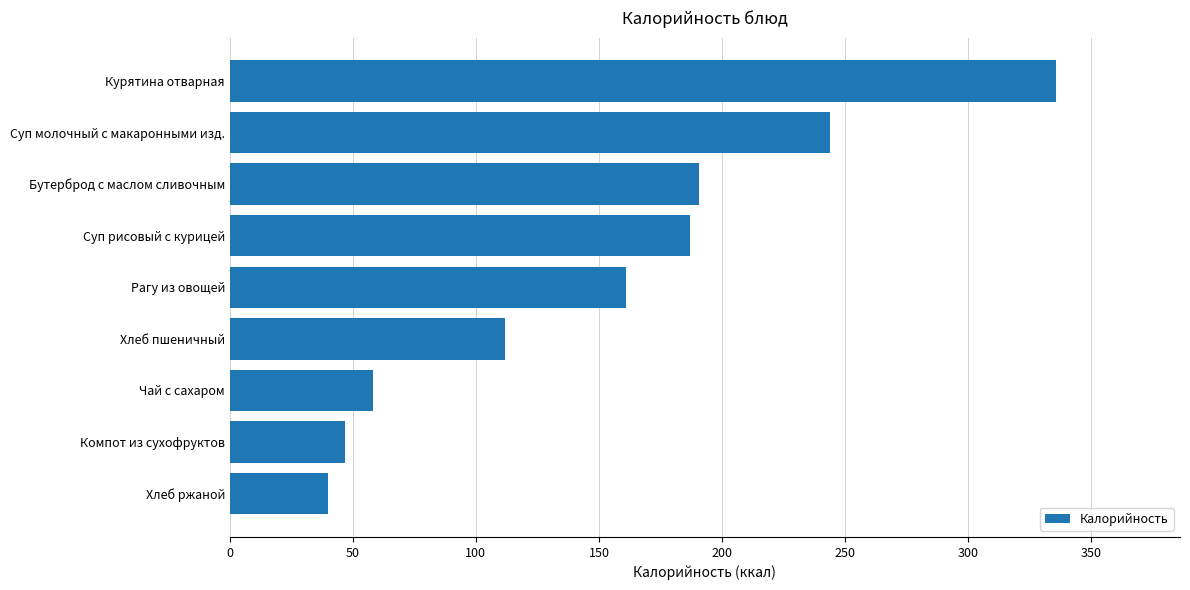

What is the change in value from Чай с сахаром to Суп рисовый с курицей?

+129.0